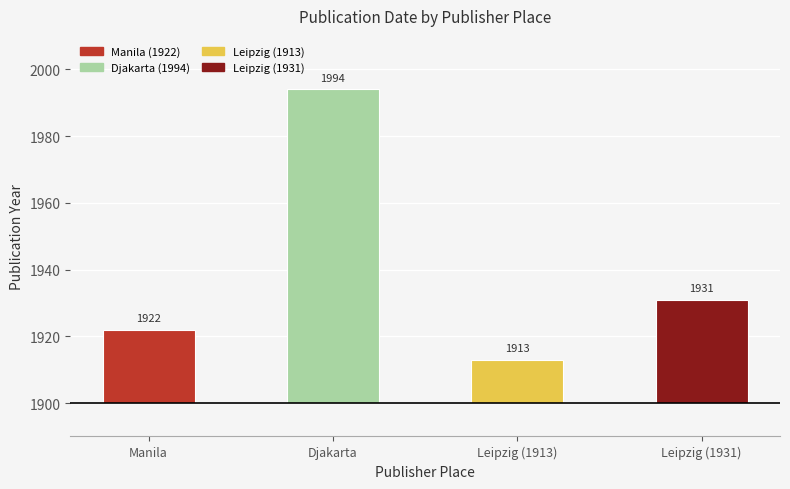

List the labels in order of value, smallest first.

Leipzig (1913), Manila, Leipzig (1931), Djakarta